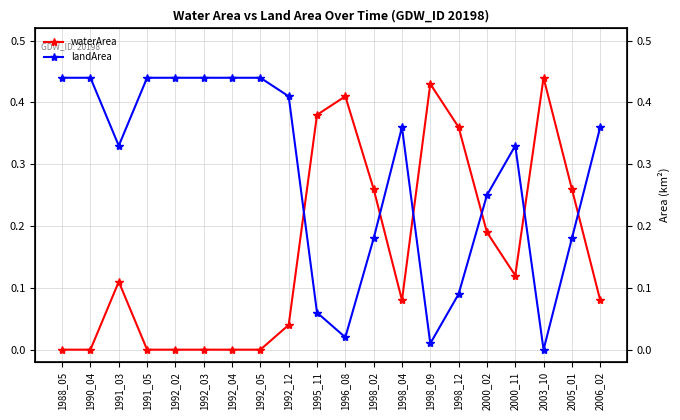

How many values in waterArea are above zero?

13